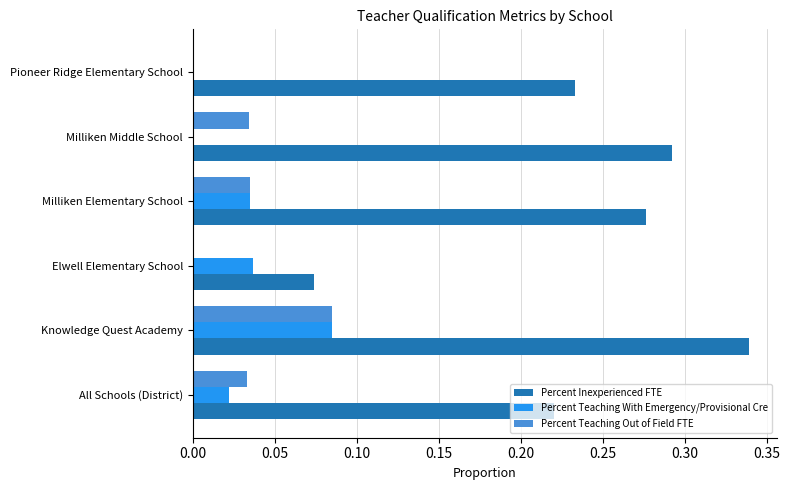

The value of Percent Teaching With Emergency/Provisional Cre at Milliken Middle School is 0.1. True or false?

False